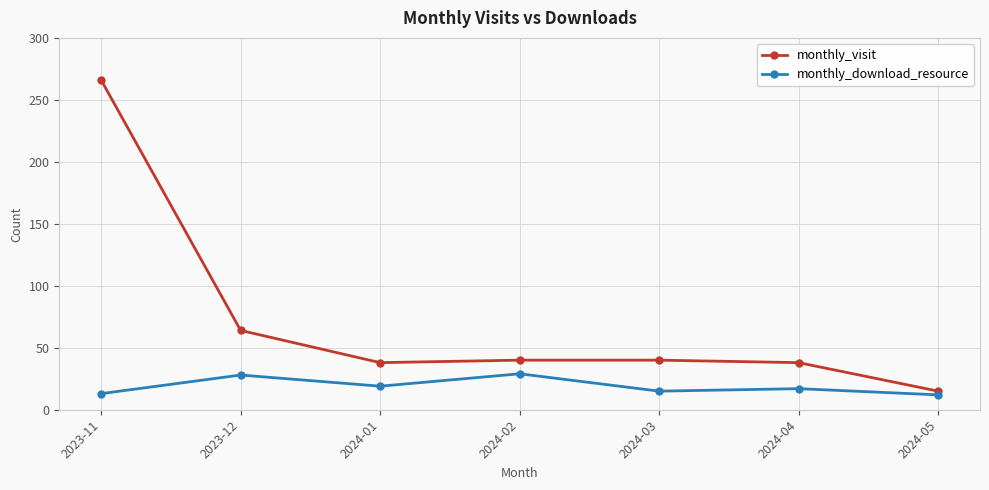

What is the lowest value of the monthly_visit series?

15